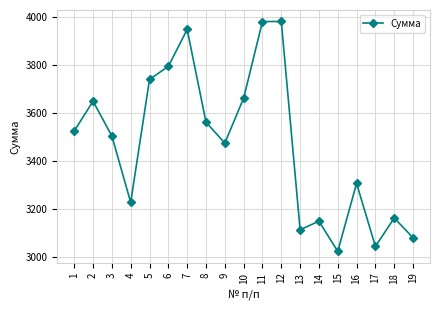

The value at 10 is 4838.8. True or false?

False